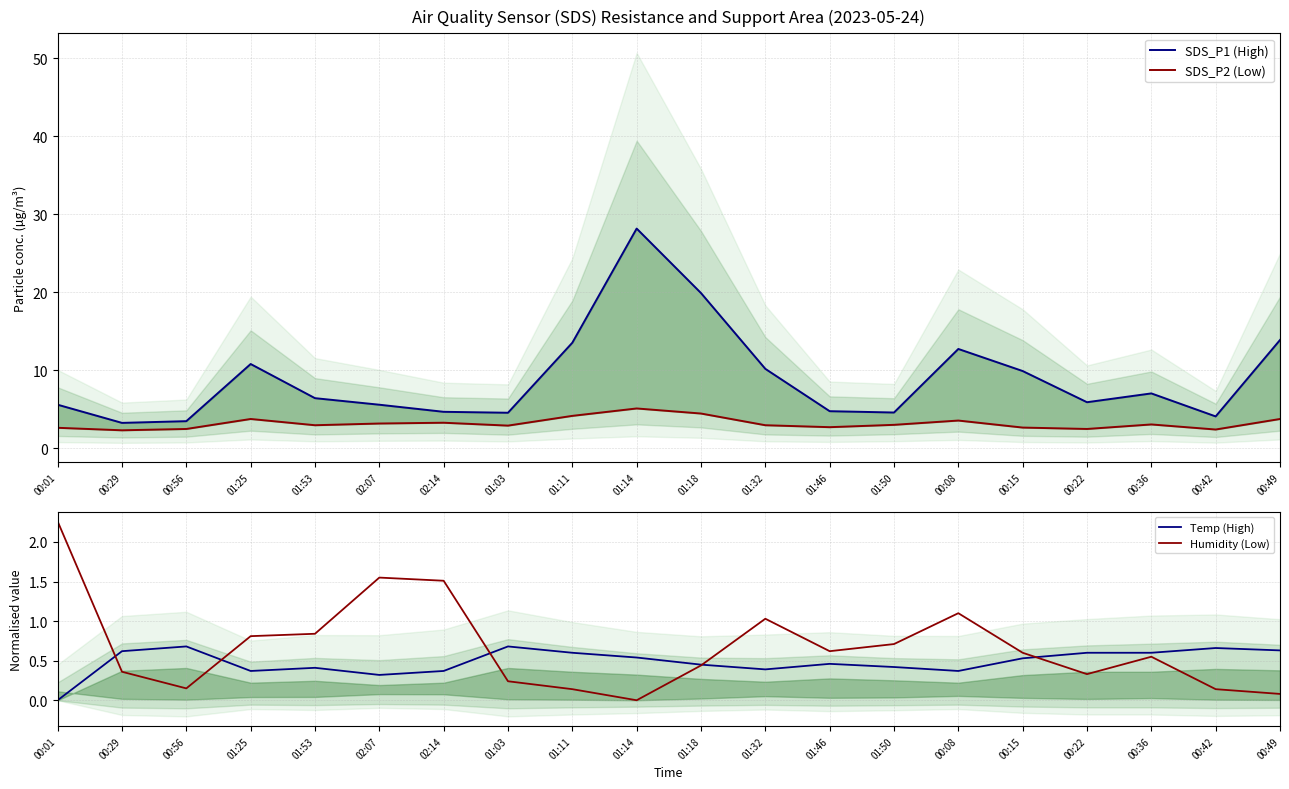

Reading left to right, transcribe all the data shown in this chart.

SDS_P1 (High): 5.6	3.2	3.5	10.8	6.4	5.6	4.7	4.5	13.5	28.2	19.9	10.2	4.8	4.6	12.7	9.9	5.9	7.0	4.1	13.9
SDS_P2 (Low): 2.6	2.3	2.5	3.8	3.0	3.2	3.3	2.9	4.2	5.1	4.5	3.0	2.7	3.0	3.5	2.6	2.5	3.0	2.4	3.8
Temp (High): 0.0	0.6	0.7	0.4	0.4	0.3	0.4	0.7	0.6	0.5	0.5	0.4	0.5	0.4	0.4	0.5	0.6	0.6	0.7	0.6
Humidity (Low): 2.3	0.4	0.2	0.8	0.8	1.6	1.5	0.2	0.1	0.0	0.4	1.0	0.6	0.7	1.1	0.6	0.3	0.6	0.1	0.1